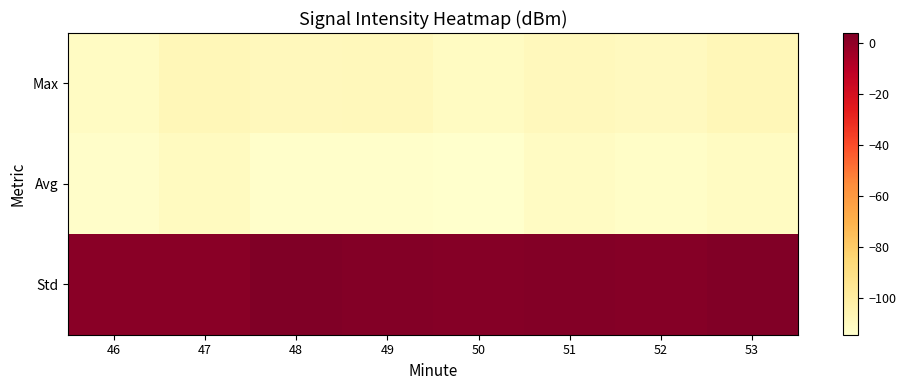

Reading left to right, list all the values displayed in this chart.

Max: 46=-111.5	47=-107.7	48=-109.4	49=-109.0	50=-111.1	51=-109.2	52=-110.0	53=-107.7
Avg: 46=-113.5	47=-110.5	48=-113.7	49=-113.7	50=-114.6	51=-111.6	52=-113.1	53=-110.9
Std: 46=1.4	47=1.7	48=4.0	49=3.0	50=2.6	51=3.0	52=2.3	53=3.3